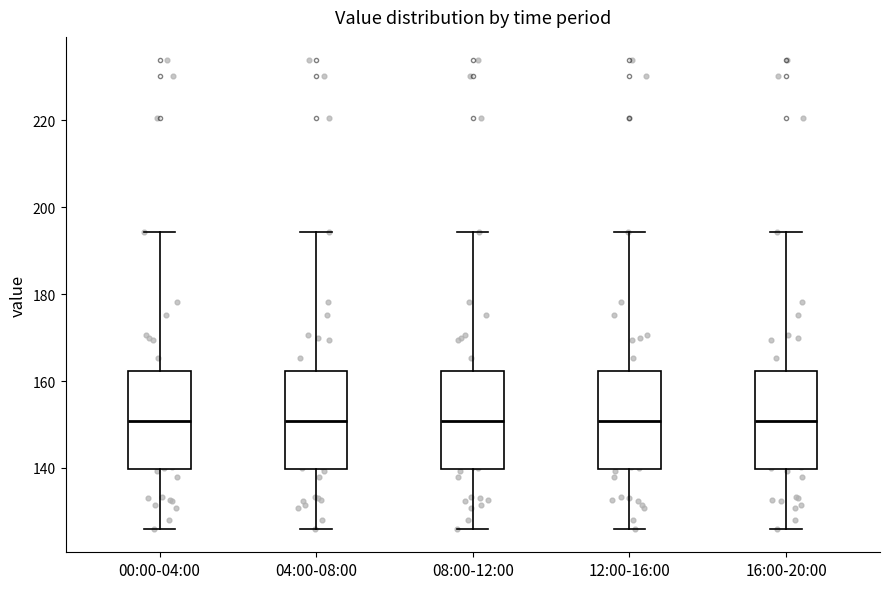

Where is the lower edge of the box for 16:00-20:00 on the y-axis? The values are not printed on the chart, so give them approximately, as read against the axis.

140